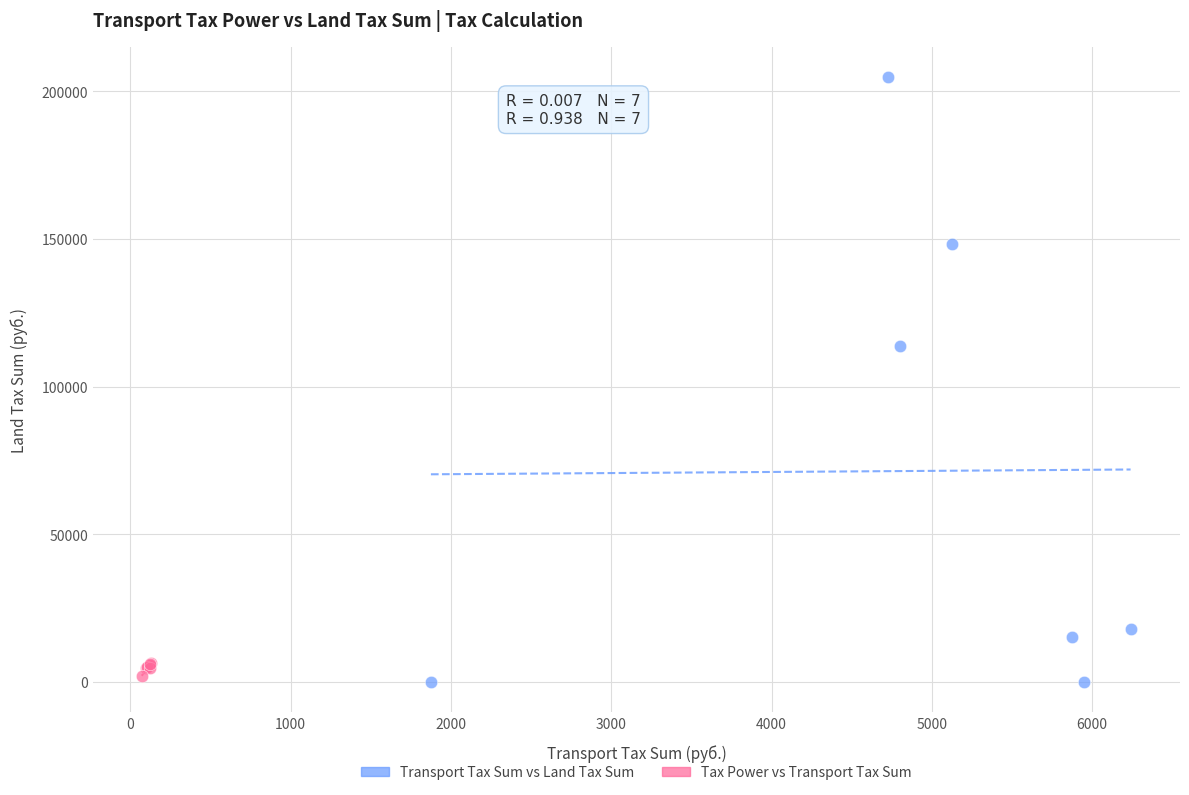

Which series has the widest spread of Y values?

Transport Tax Sum vs Land Tax Sum